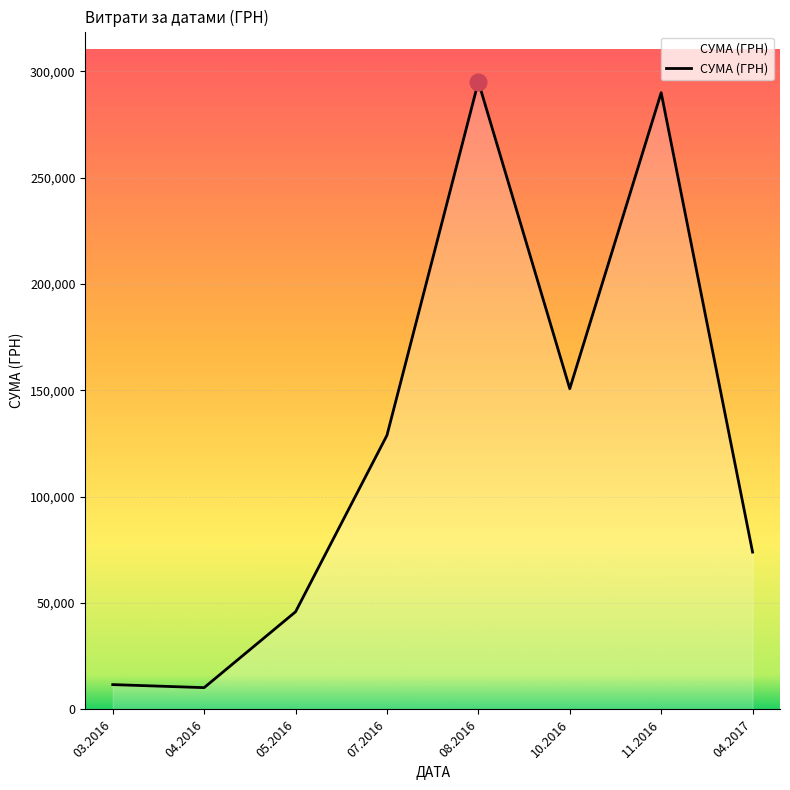

Is it true that the value at 11.2016 is 290000.0?

True